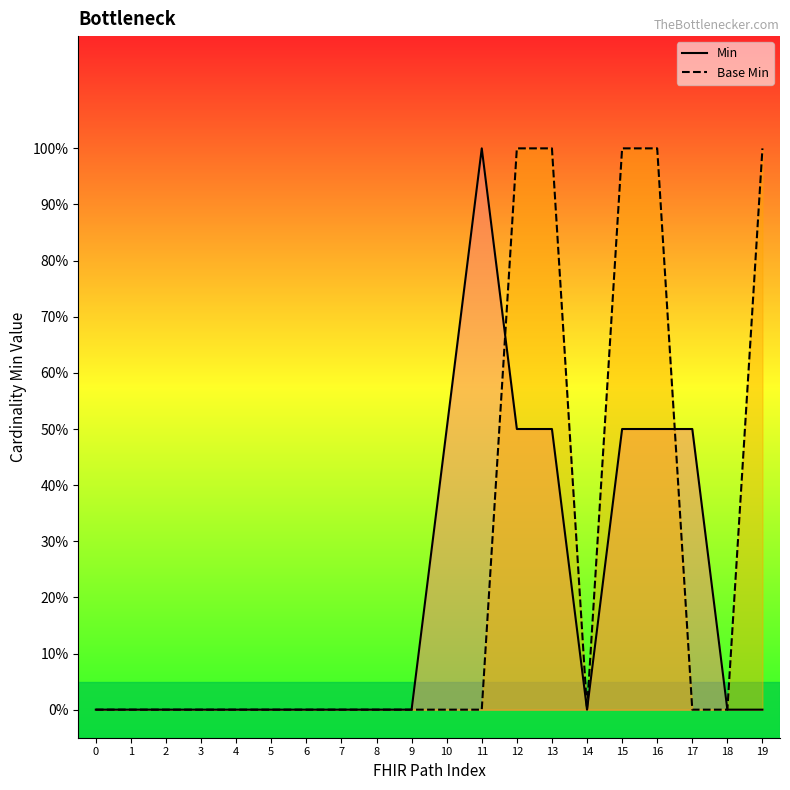

True or false: Min has a value of 0.3 at 13.

False